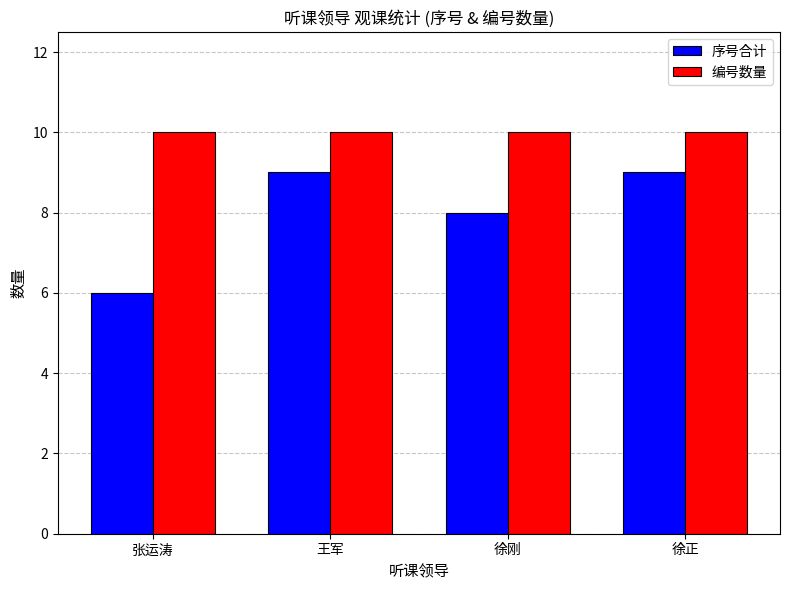

List the series in order of their peak value, lowest first.

序号合计, 编号数量